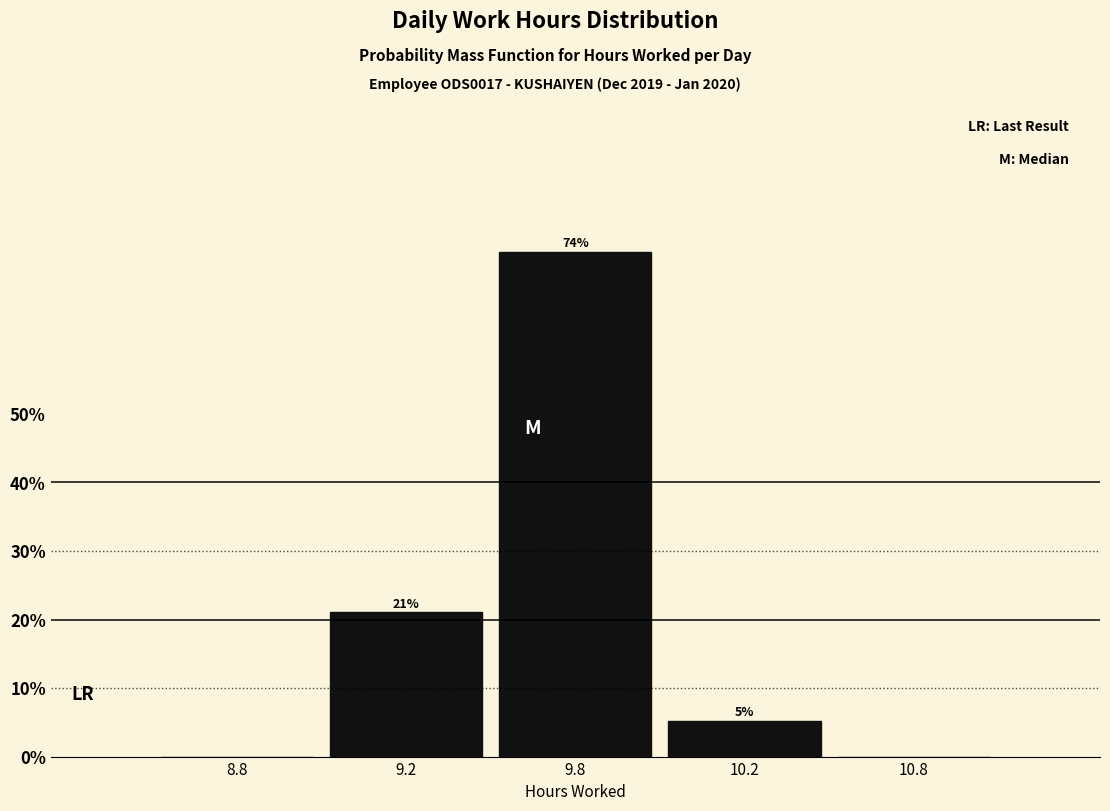

Where does the data first go above 5?

9.2